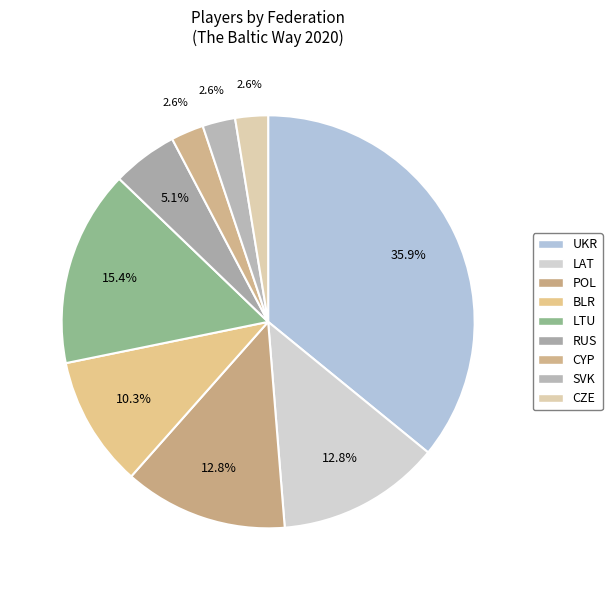

Is LTU the majority of the pie?

No